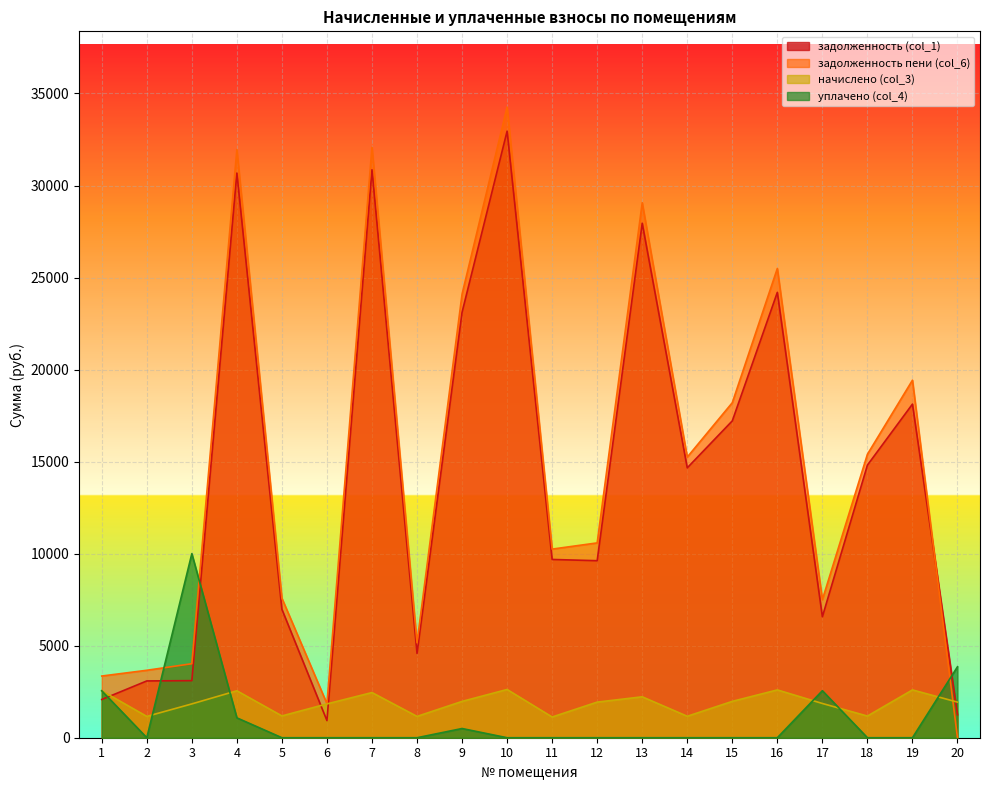

Where is the first local maximum for задолженность пени (col_6)?

4